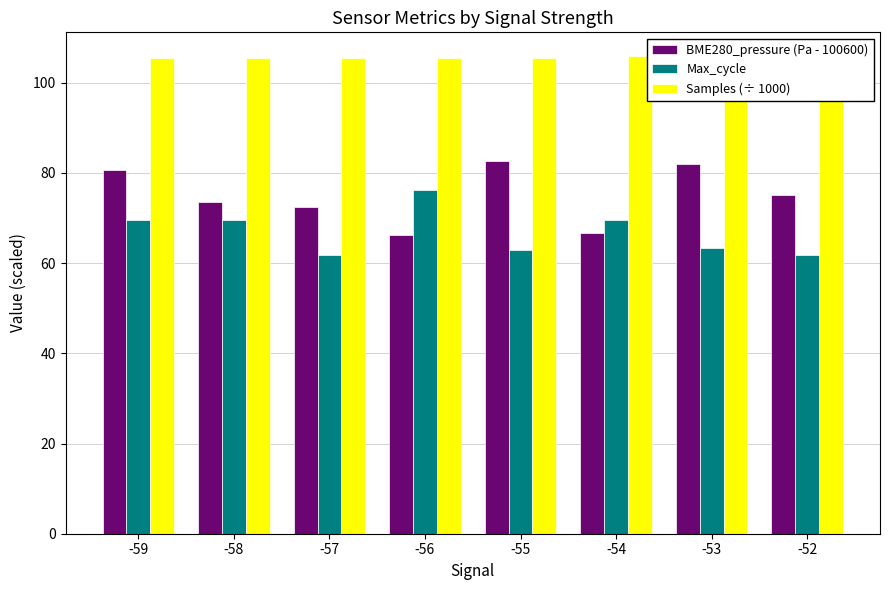

List the series in order of their peak value, highest first.

Samples (÷ 1000), BME280_pressure (Pa - 100600), Max_cycle